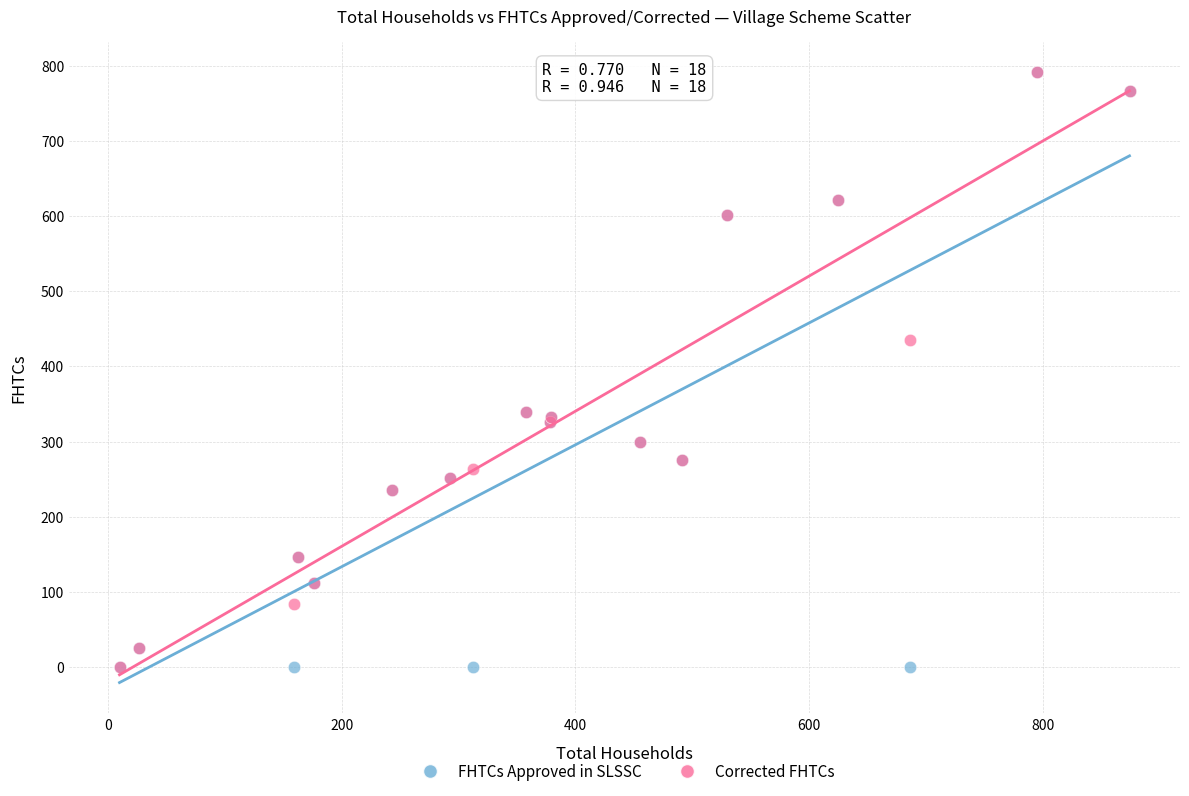

In the Corrected FHTCs series, what Y value is closest to 395?

435